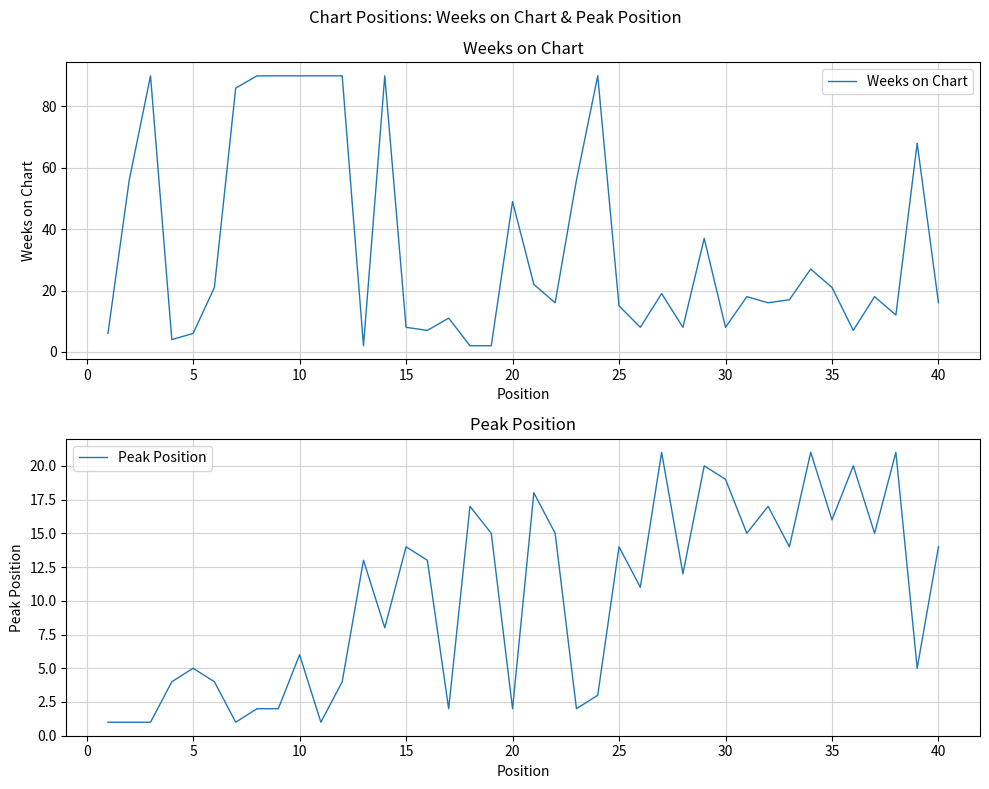

How many lines are shown in the chart?

2